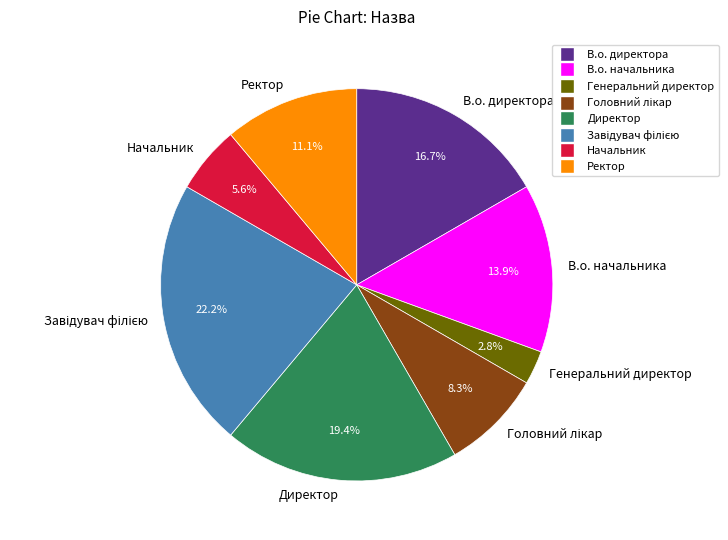

Do Ректор and В.о. начальника together represent more than half of the pie?

No